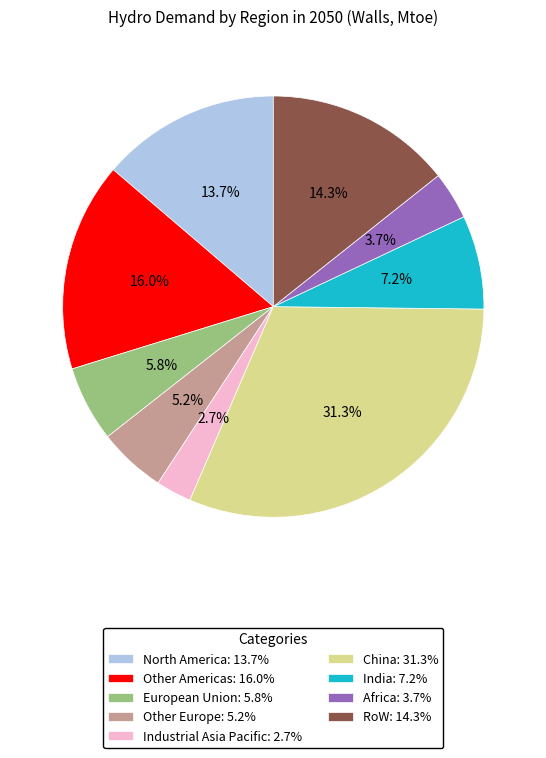

Rank the categories by value from lowest to highest.

Industrial Asia Pacific, Africa, Other Europe, European Union, India, North America, RoW, Other Americas, China